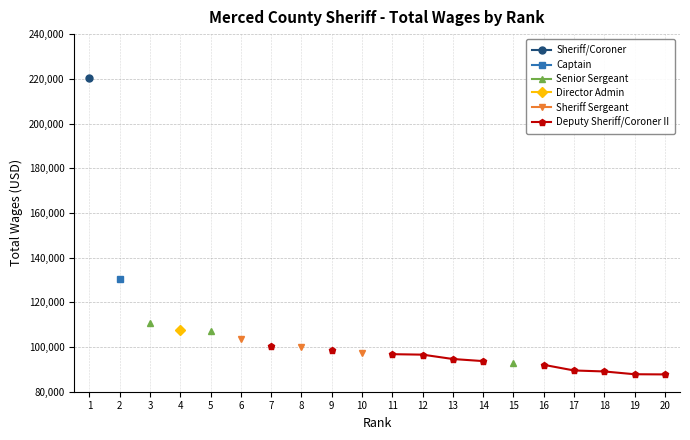

How many lines are shown in the chart?

6